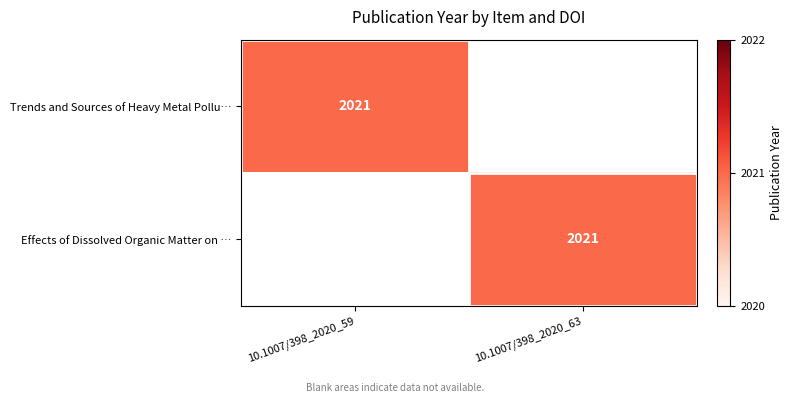

True or false: Trends and Sources of Heavy Metal Pollu… has a value of 2021 at 10.1007/398_2020_59.

True